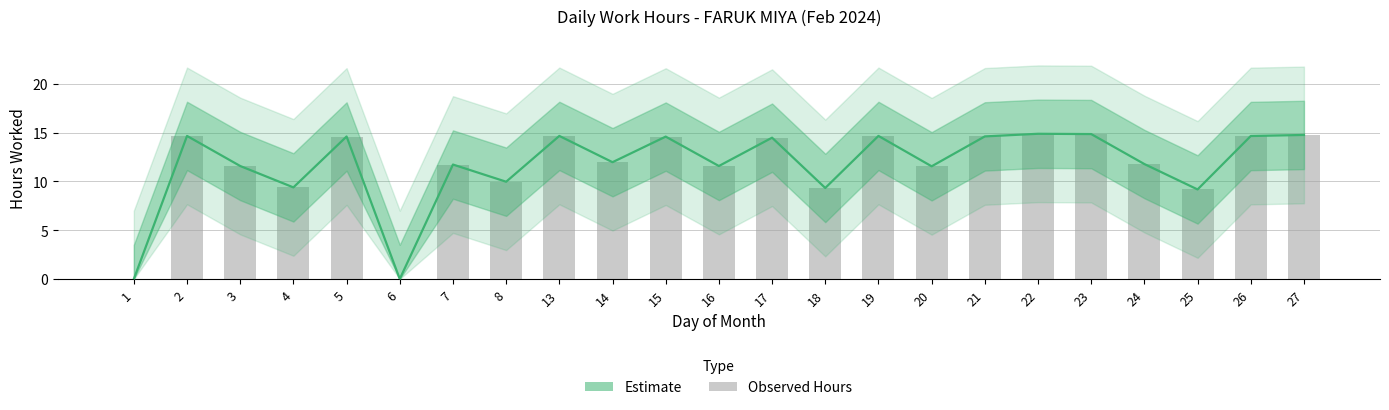

The Daily Hours series shows 14.7 at 2. True or false?

True